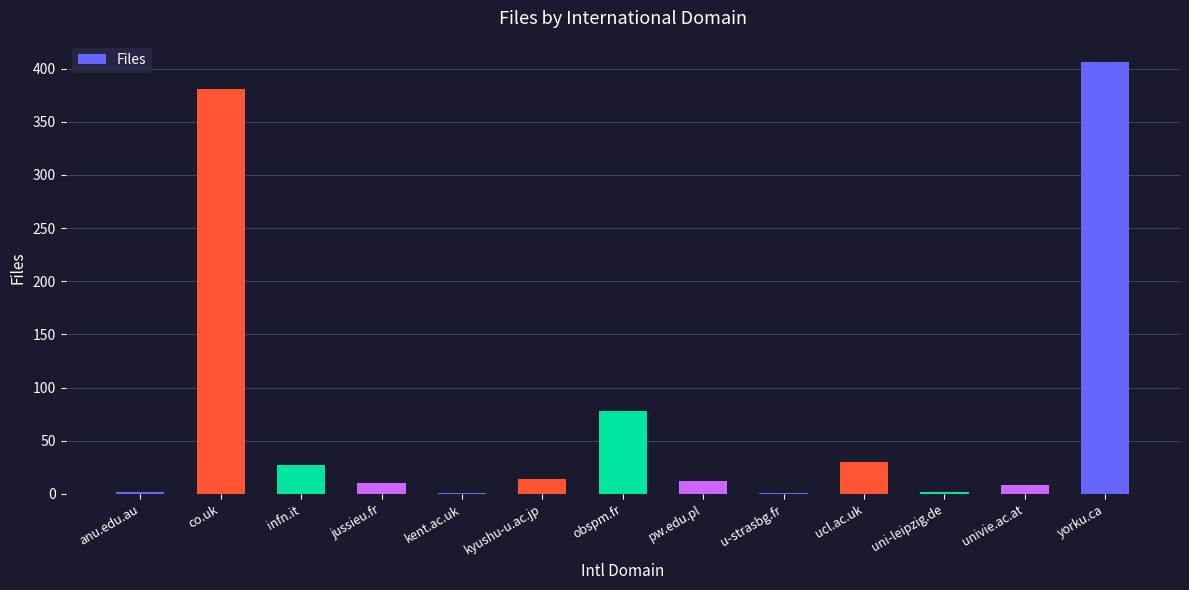

At which label is the value closest to 203?

obspm.fr